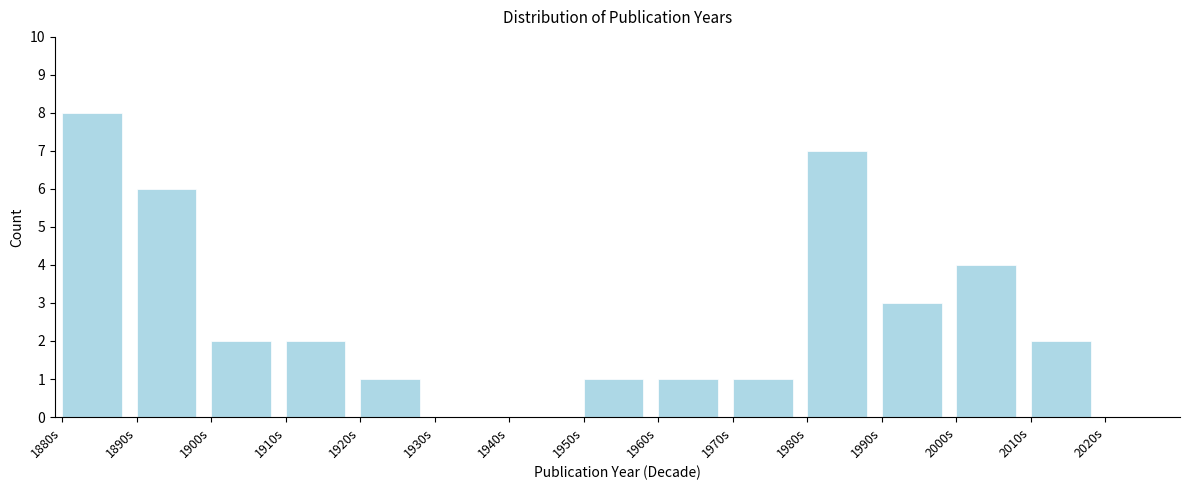

How tall is the bar that spans 1970 to 1980 on the x-axis? The values are not printed on the chart, so give them approximately, as read against the axis.

1